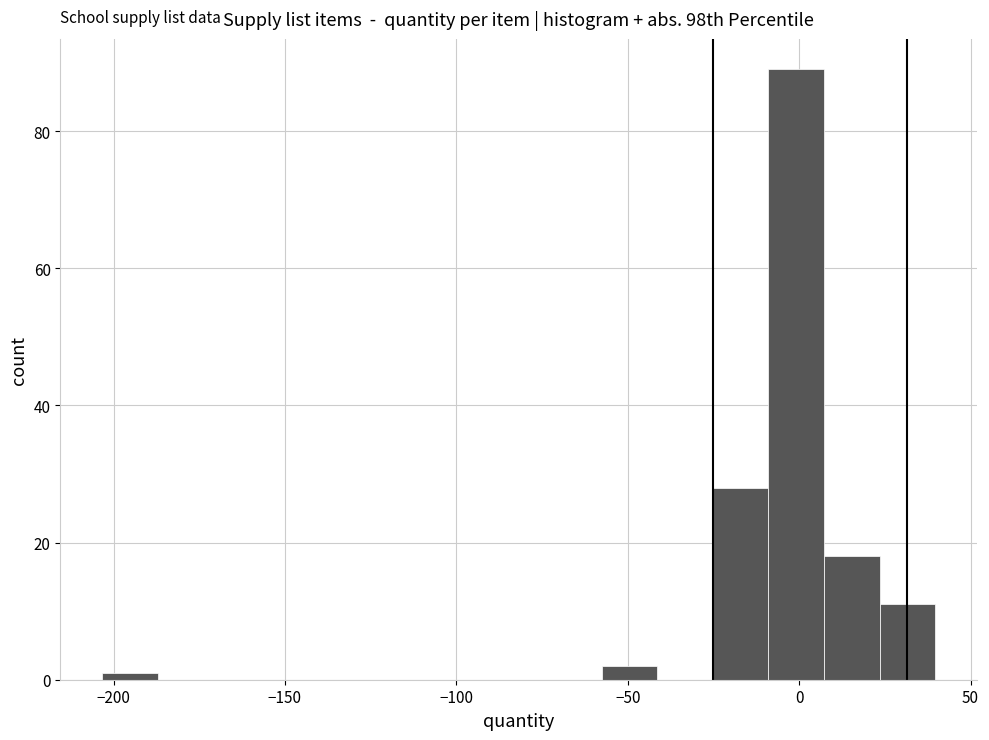

Around what value on the x-axis is the tallest bar? Give the approximate position of its centre, as read against the axis.

0